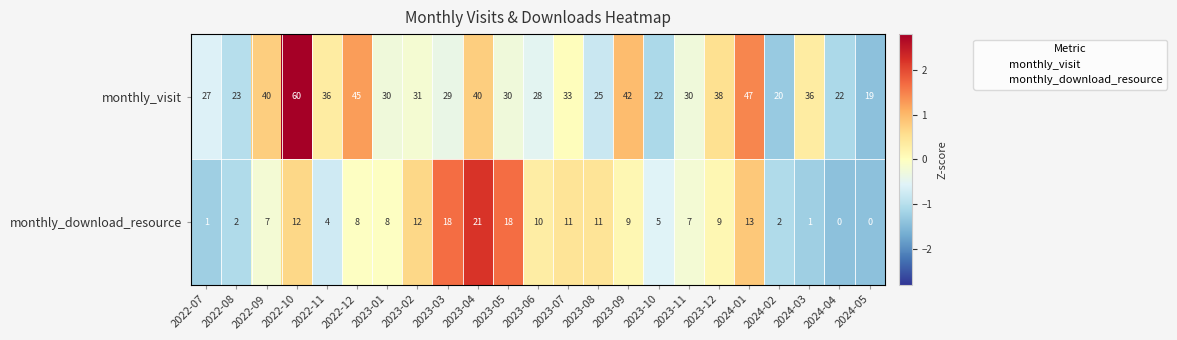

What is the difference between the highest and lowest values at 2024-04?

22